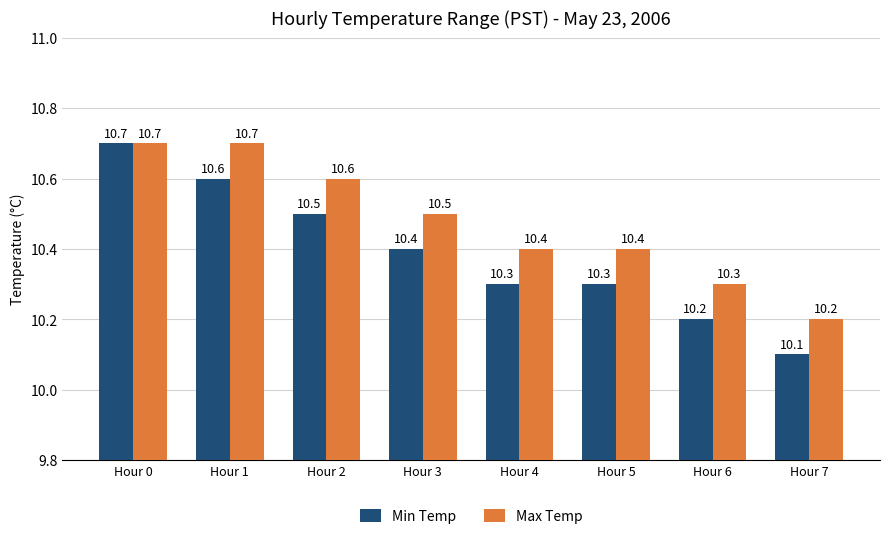

Which series has the widest spread of values?

Min Temp